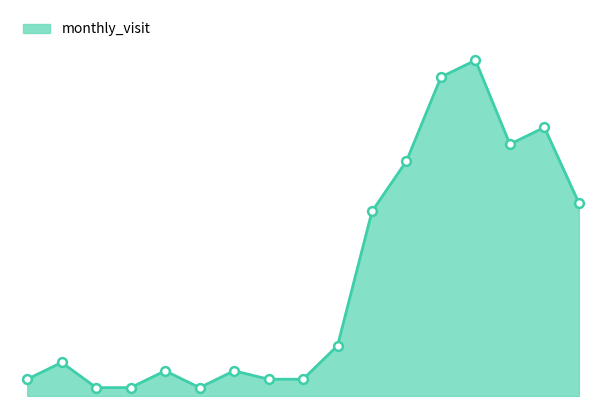

Does the chart have visible grid lines?

No